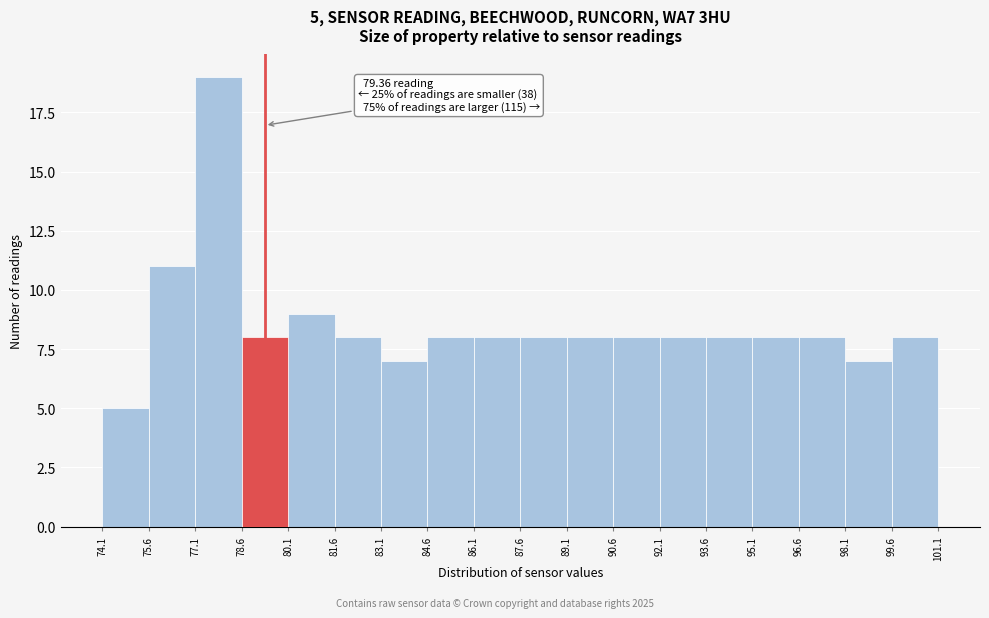

Which range on the x-axis has the tallest bar?

77.1 to 78.6